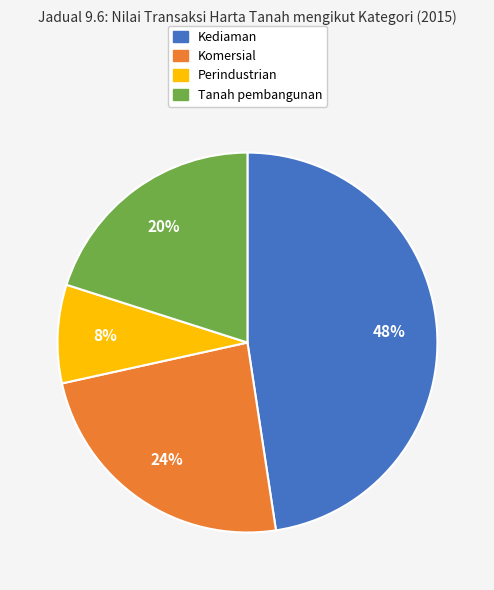

Is there any slice that represents more than half of the pie?

No